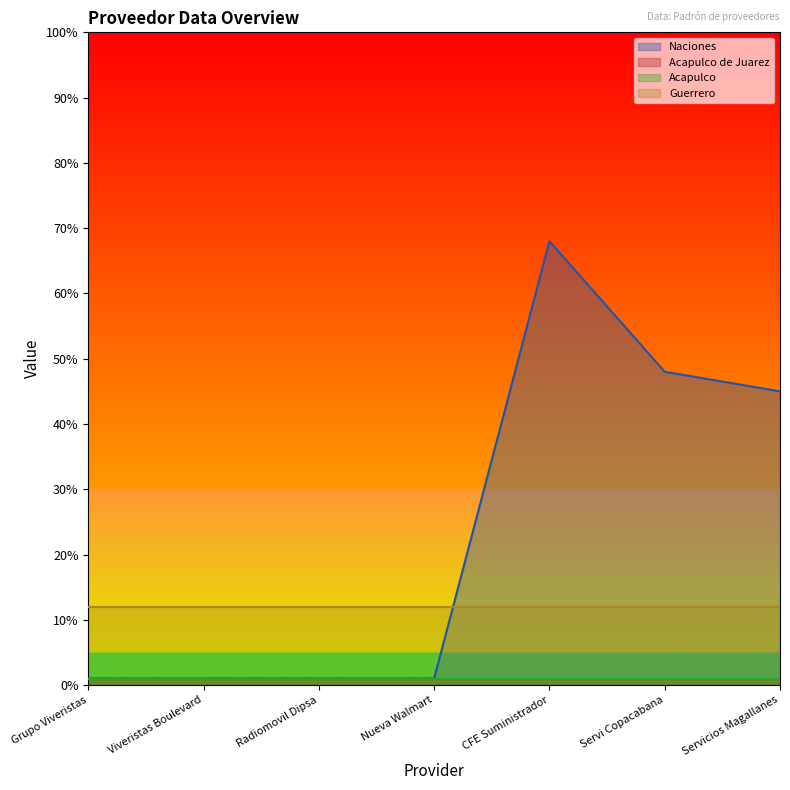

What is the label of the 3rd point from the right?

CFE Suministrador